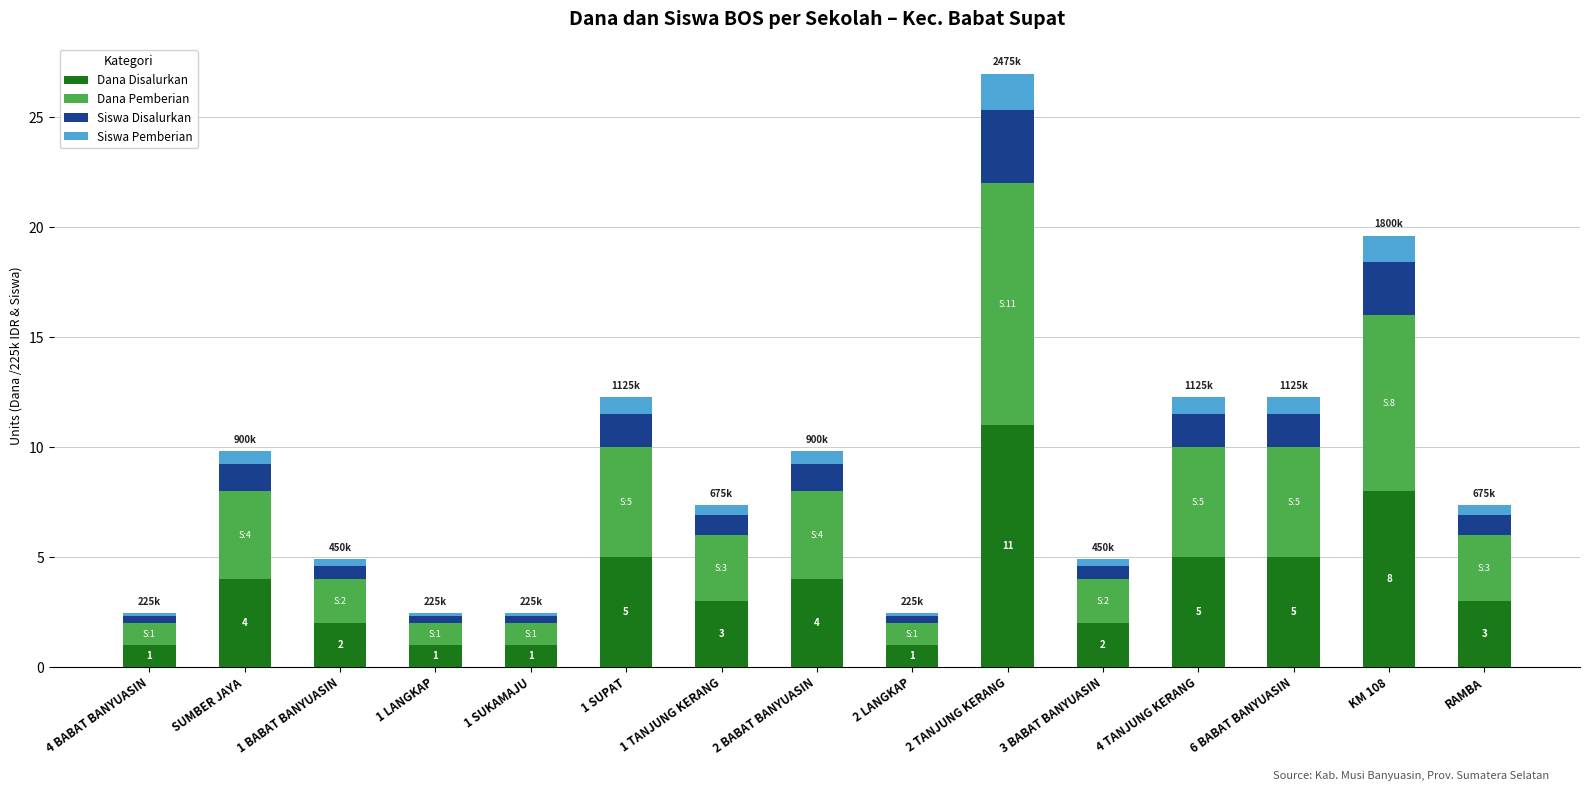

At which category is the sum across all series the highest?

2 TANJUNG KERANG